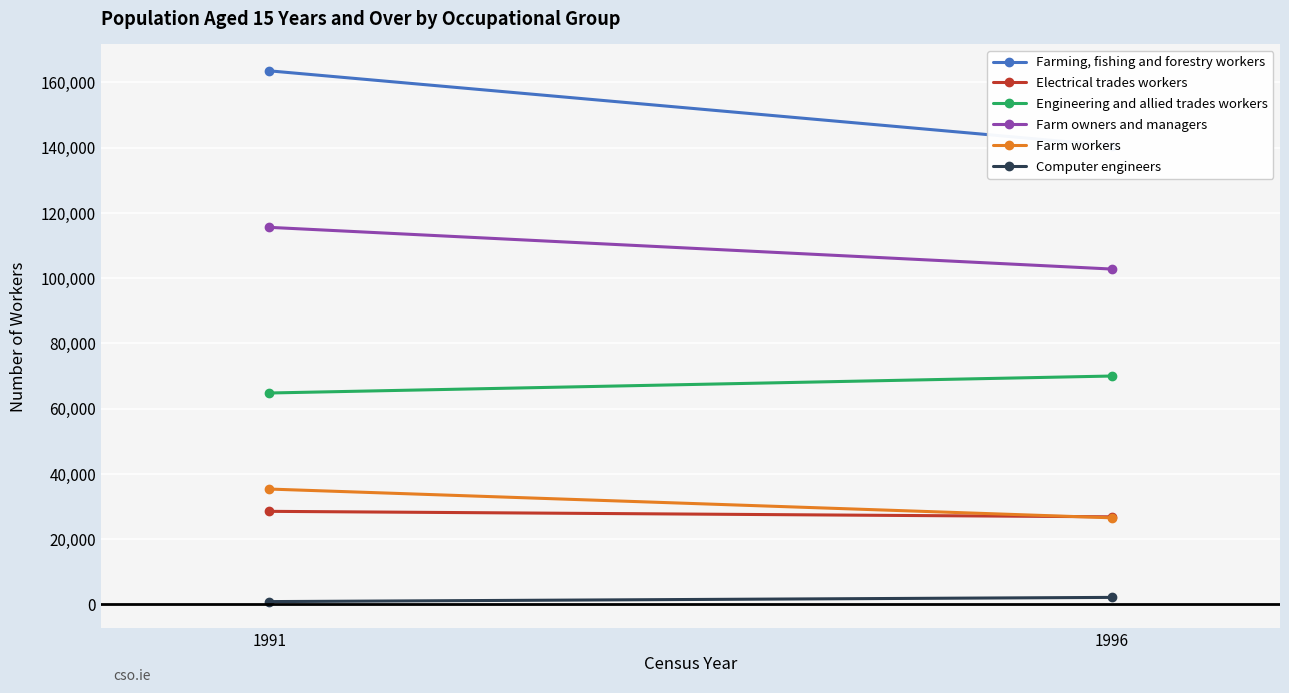

What is the difference between the highest and lowest values at 1991?

162718